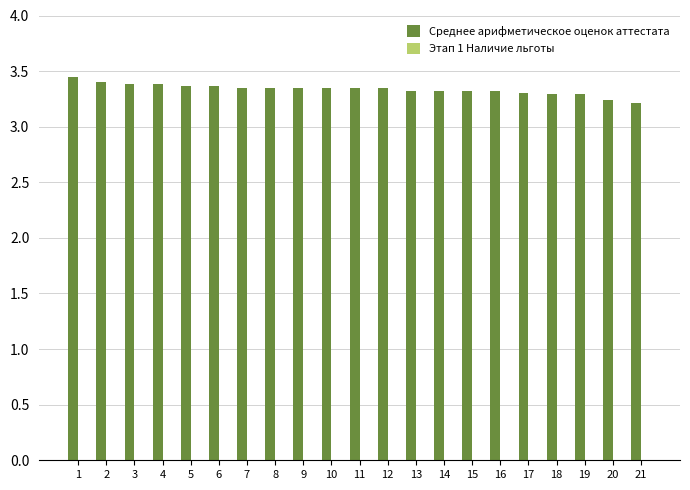

What is the value of the 14th bar from the left?

3.3